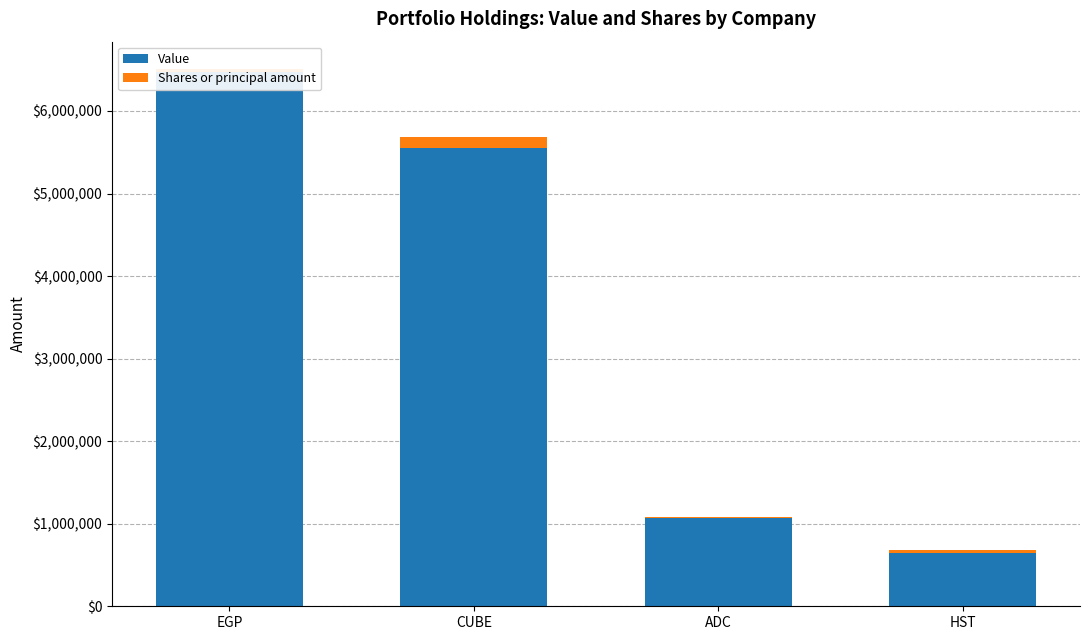

How many data points in Value are less than 5550475?

2